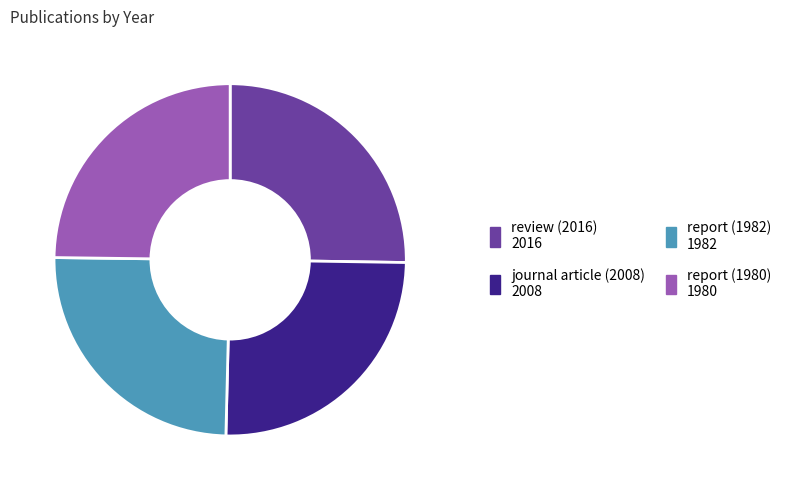

Does report (1982) represent more than half of the total?

No